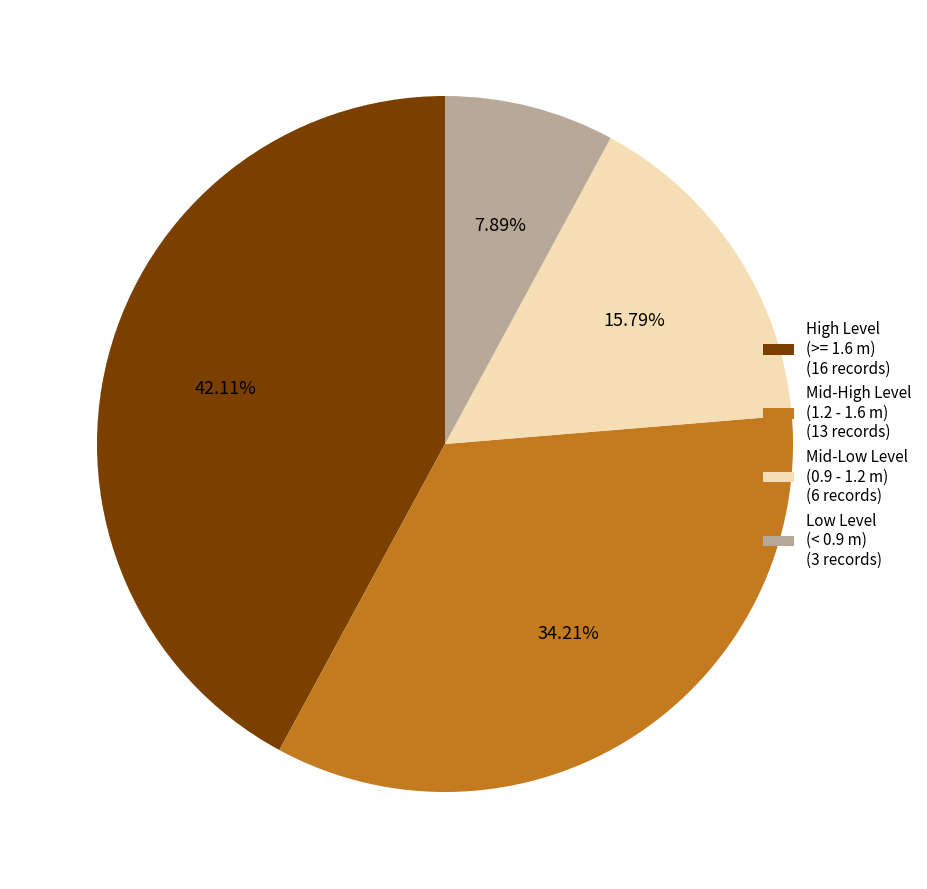

Is Mid-Low Level (0.9 - 1.2 m) (6 records) the majority of the pie?

No